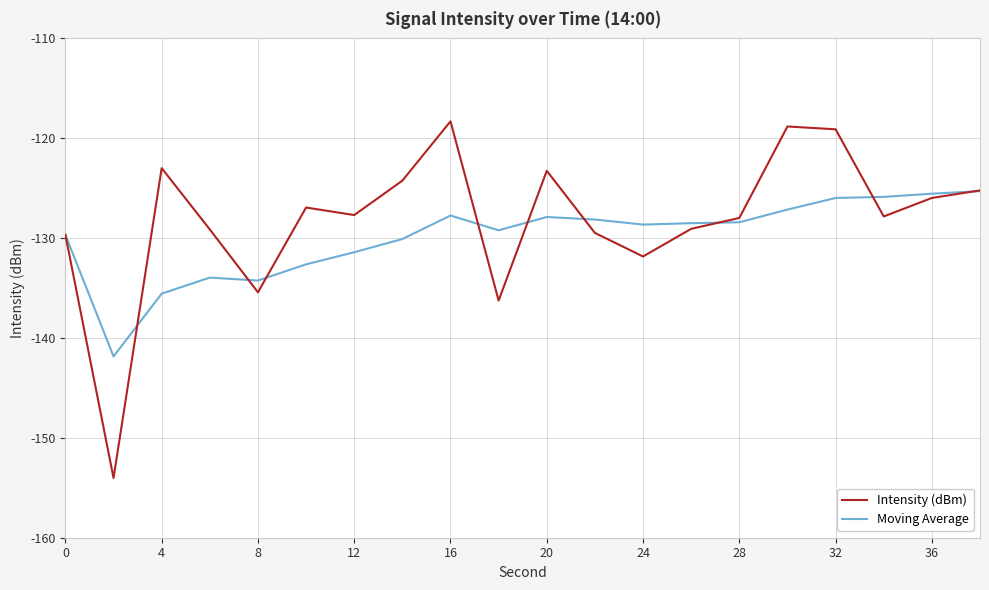

Which series has the largest range (max minus min)?

Intensity (dBm)